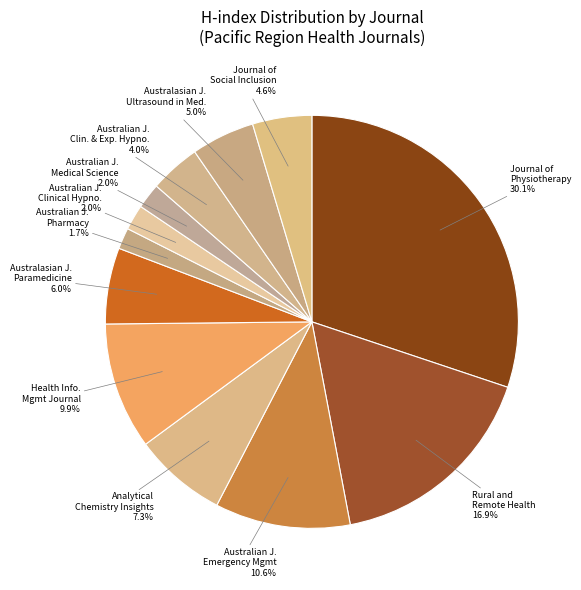

Combined, what portion of the pie is Journal of Social Inclusion and Analytical Chemistry Insights?

11.9%